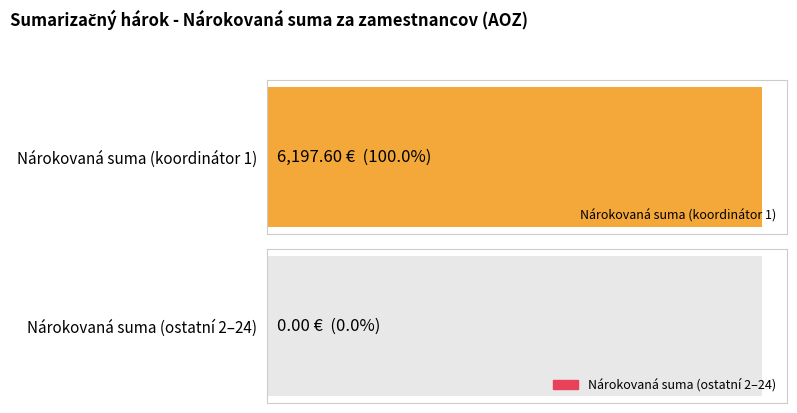

How many data points are above 0?

1